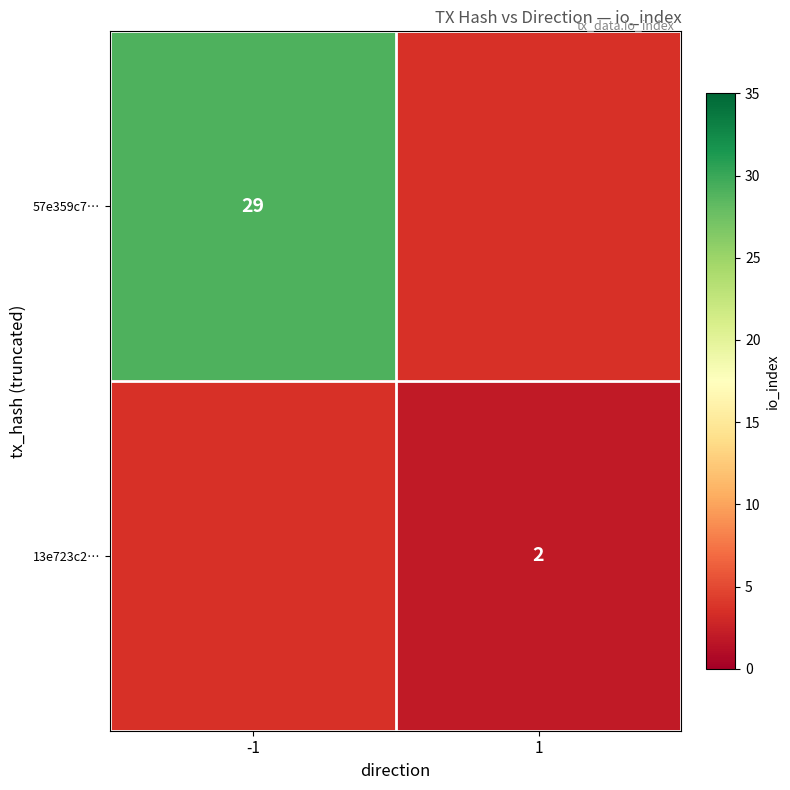

True or false: 13e723c2… has a value of 2 at 1.

True